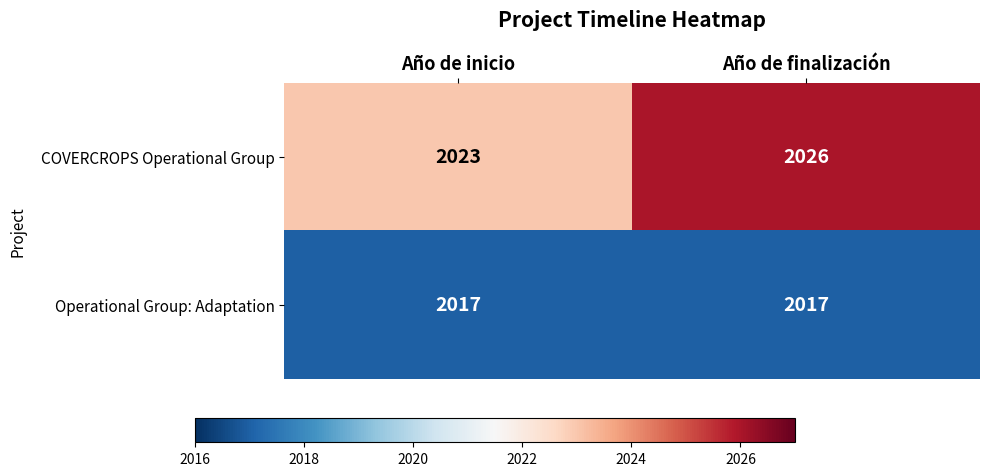

Which category has the highest value across all series?

Año de finalización